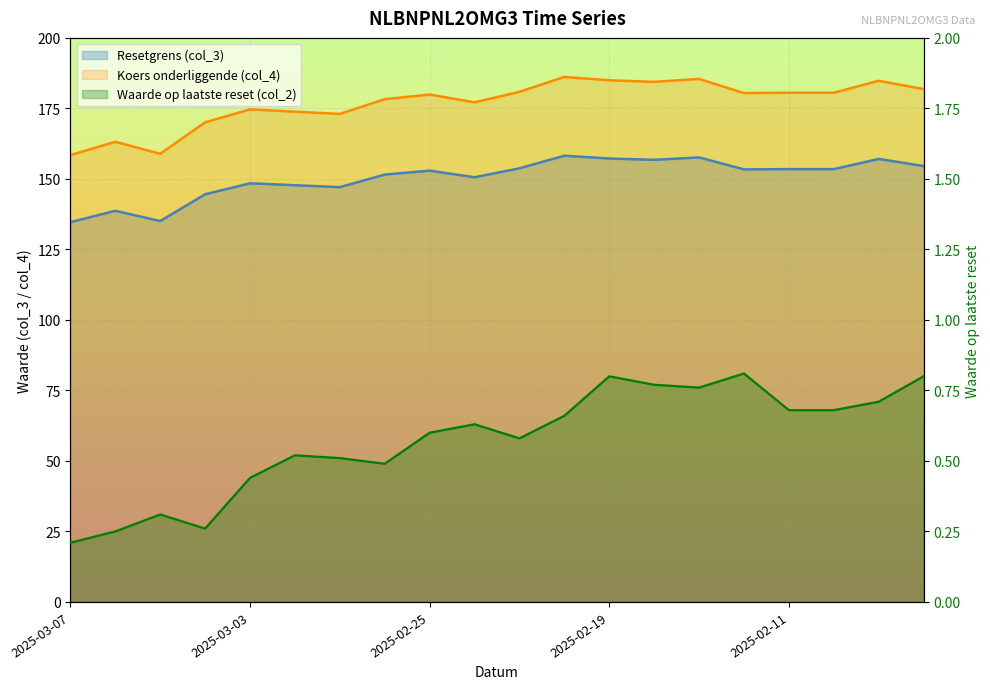

At 2025-02-25, list the series in order from largest to smallest.

Koers onderliggende (col_4), Resetgrens (col_3), Waarde op laatste reset (col_2)